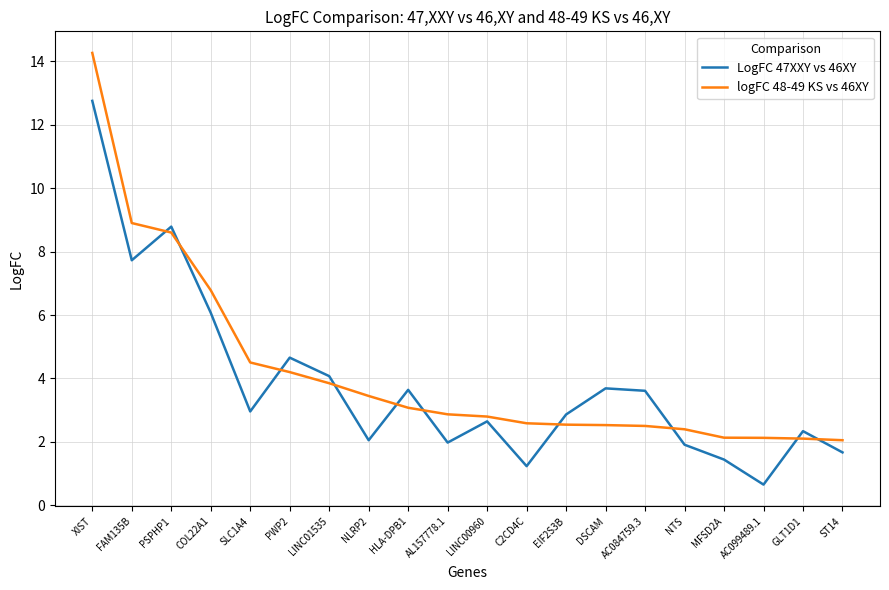

At which category does the chart reach its minimum across all series?

AC099489.1